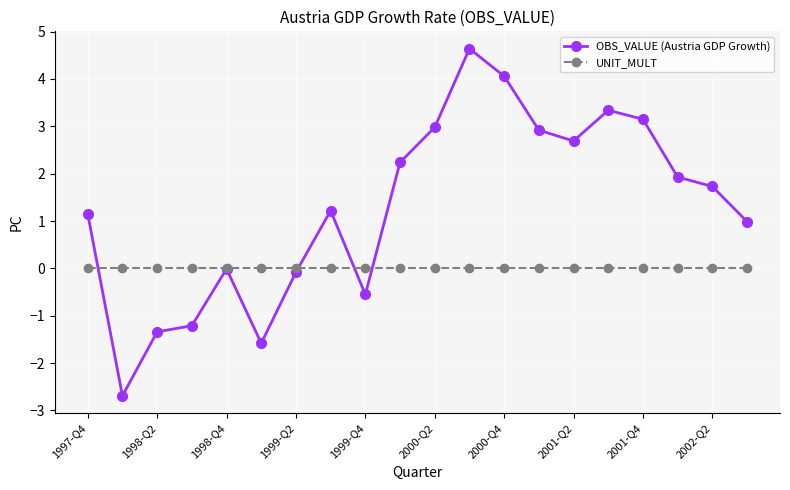

Does the chart display data point markers on the line(s)?

Yes